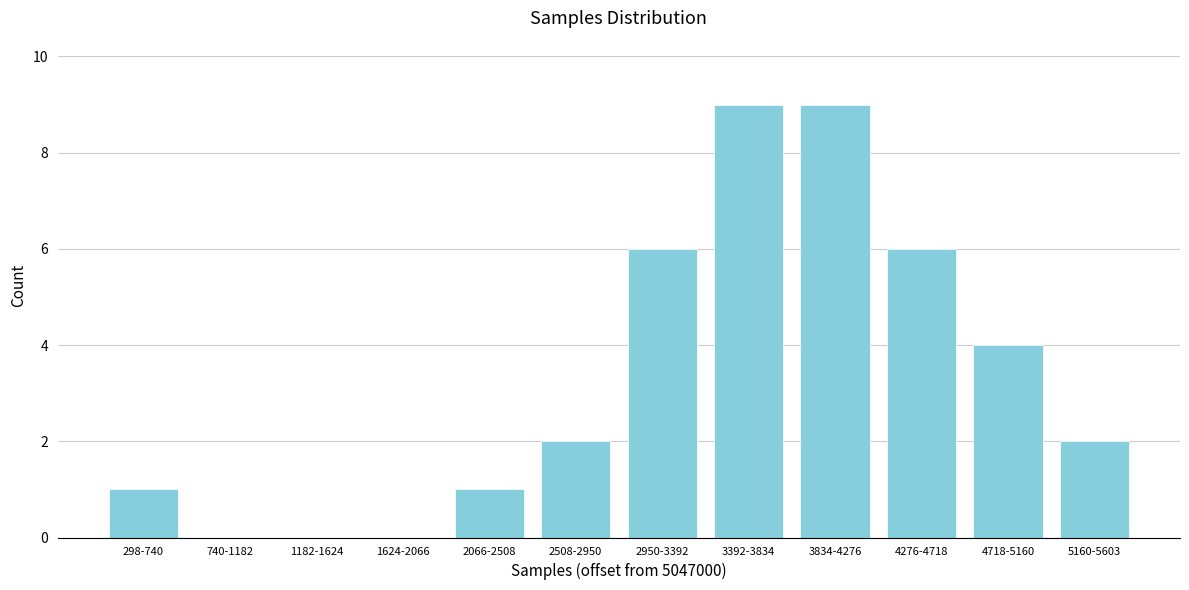

Reading right to left, list all the values displayed in this chart.

5160-5603=2	4718-5160=4	4276-4718=6	3834-4276=9	3392-3834=9	2950-3392=6	2508-2950=2	2066-2508=1	1624-2066=0	1182-1624=0	740-1182=0	298-740=1